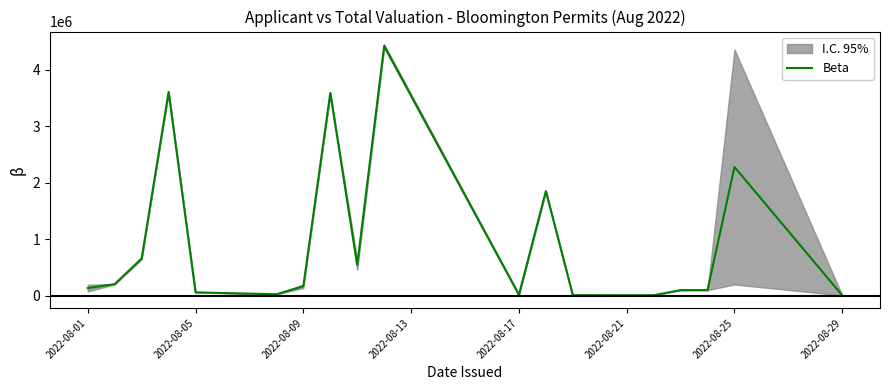

Does the chart display data point markers on the line(s)?

No